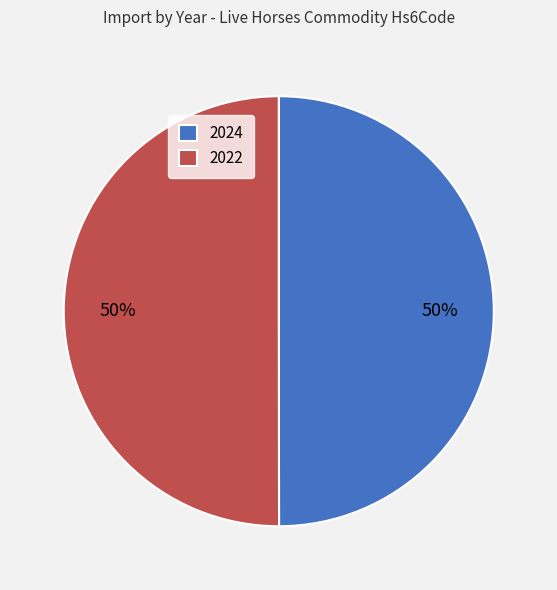

True or false: 2024 accounts for 50% of the total.

True